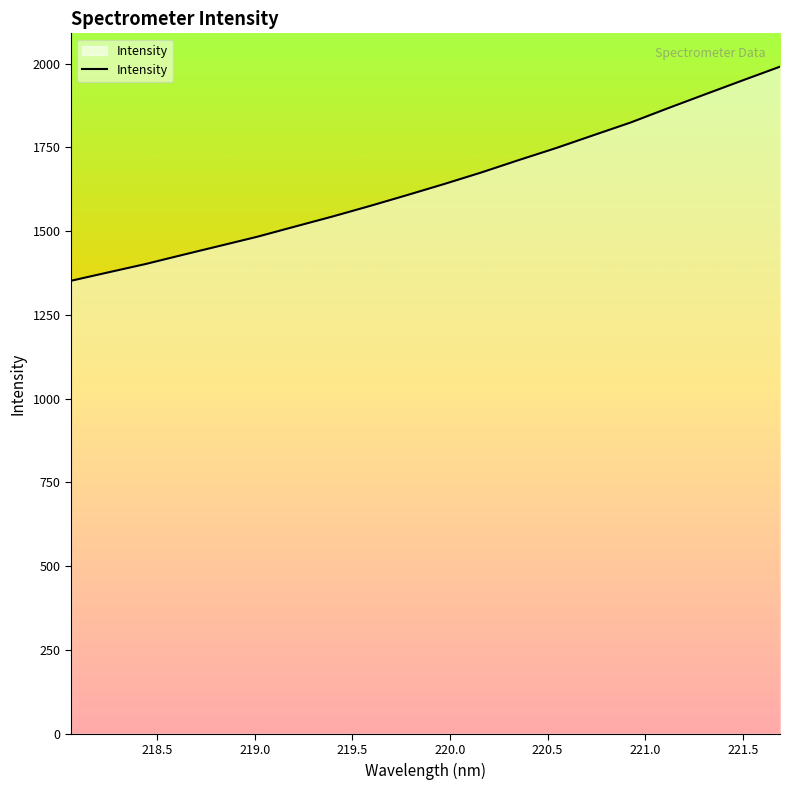

What is the smallest value displayed?

1351.7